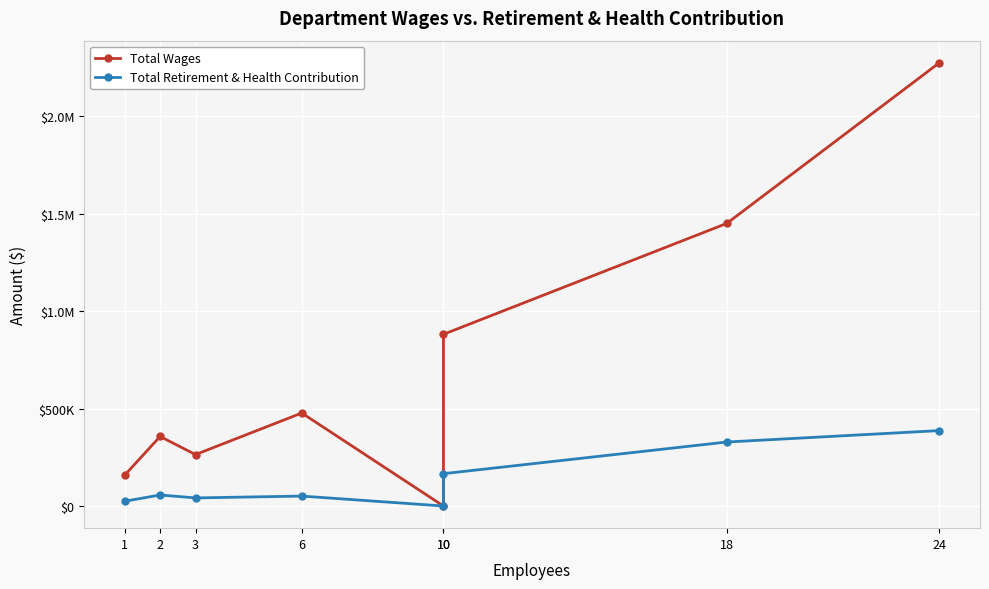

At how many categories does at least one series exceed 922386?

2